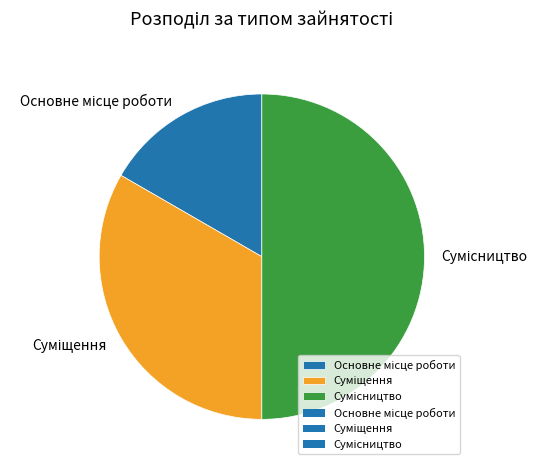

Count the number of slices in the pie.

3